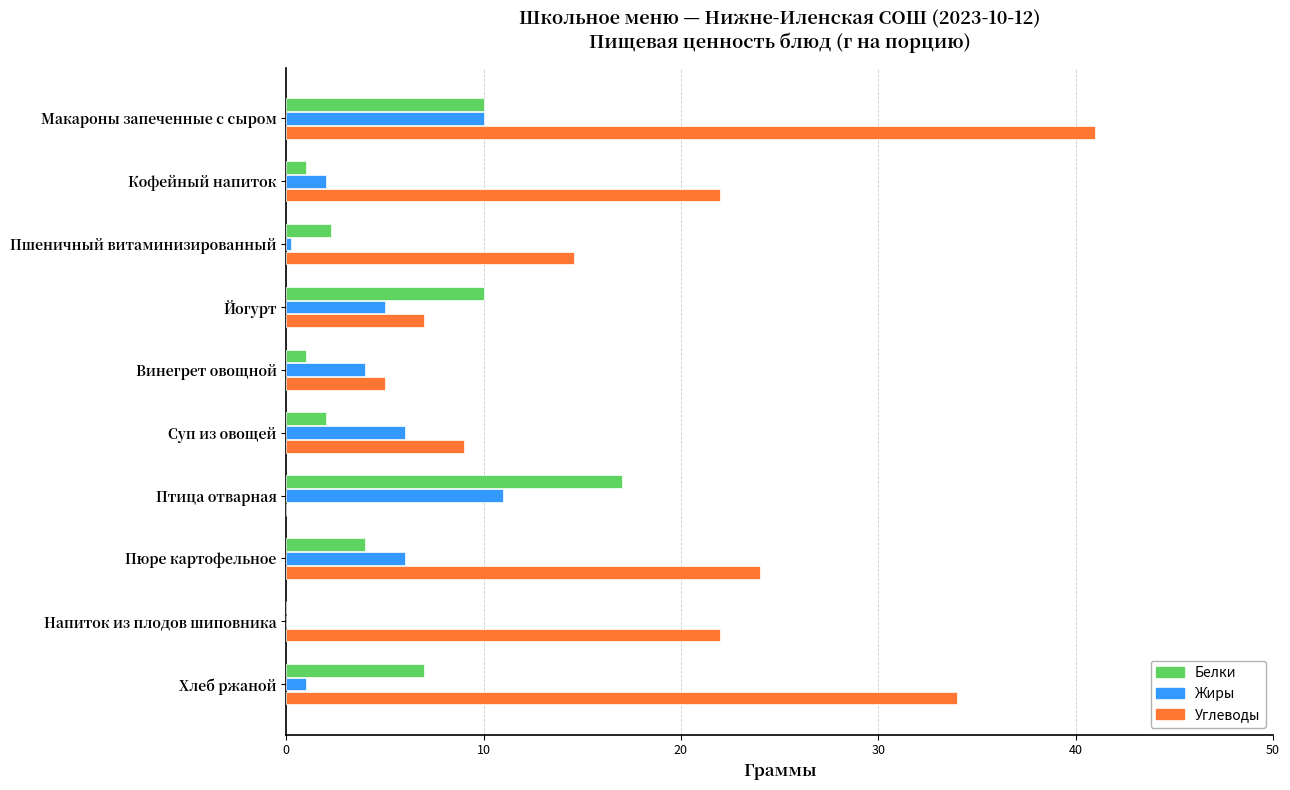

Which series changed the most between Макароны запеченные с сыром and Винегрет овощной?

Углеводы